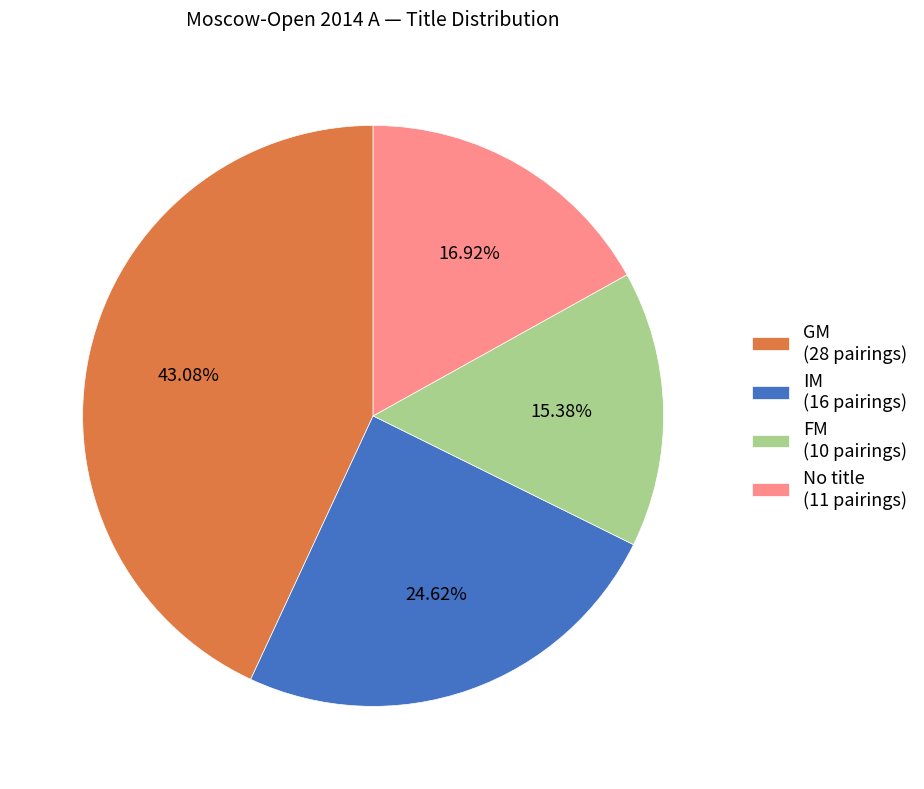

How many segments does this pie chart have?

4